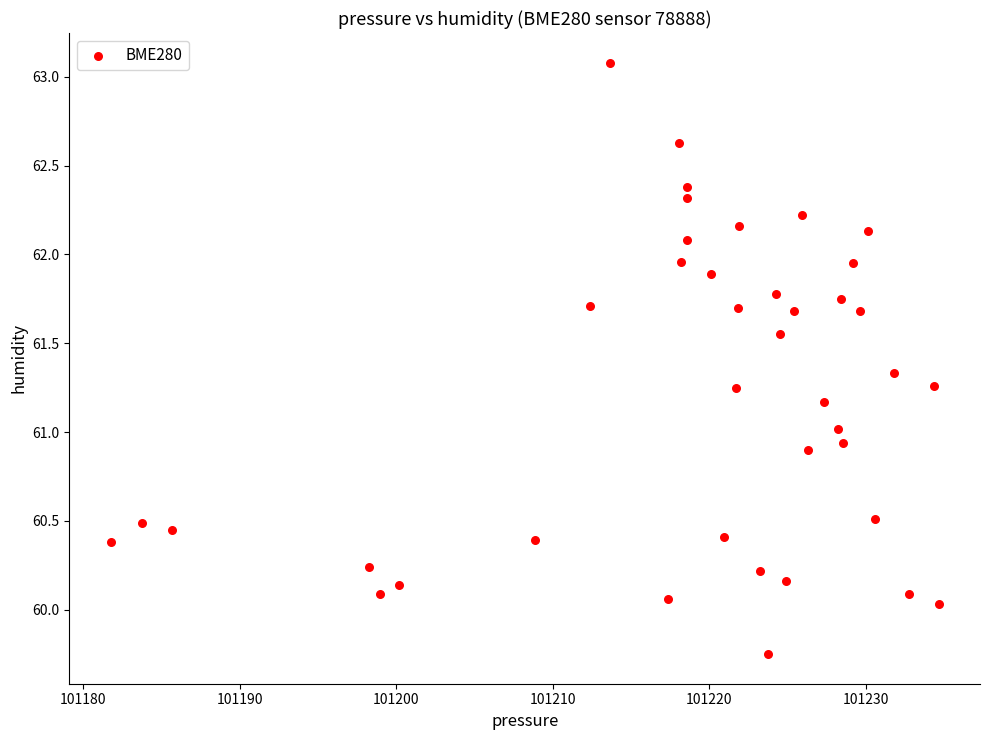

What is the range of X values (max minus min)?

52.9